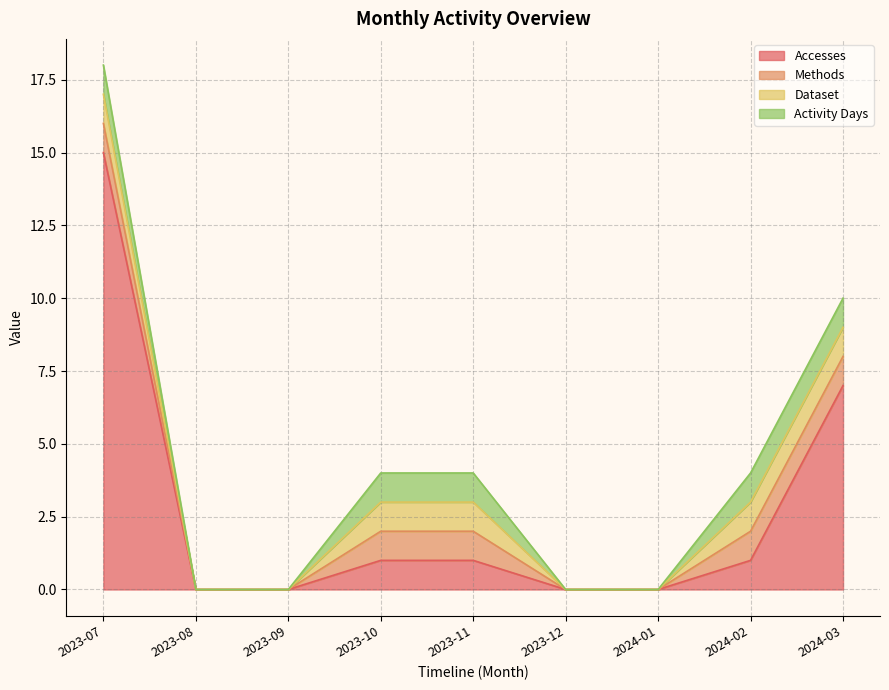

What is the spread (max minus min) of values at 2023-07?

14